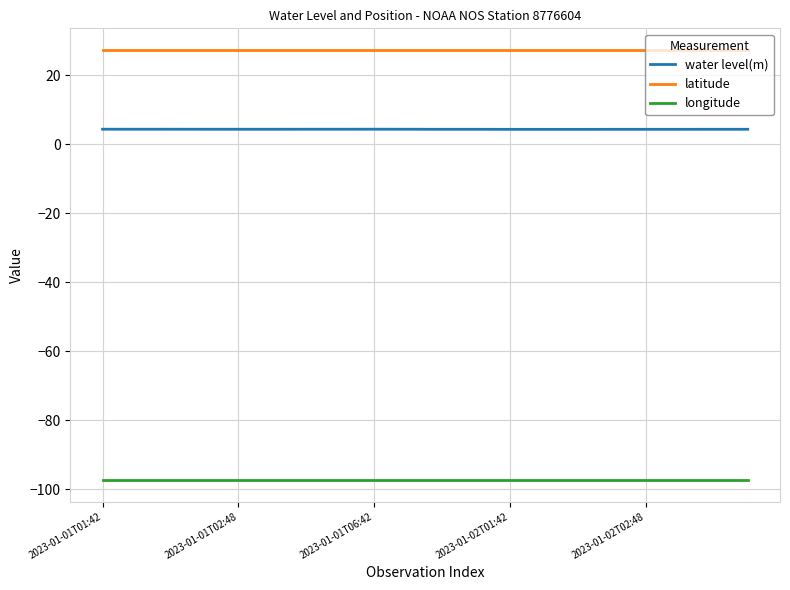

List the series in order of their peak value, highest first.

latitude, water level(m), longitude